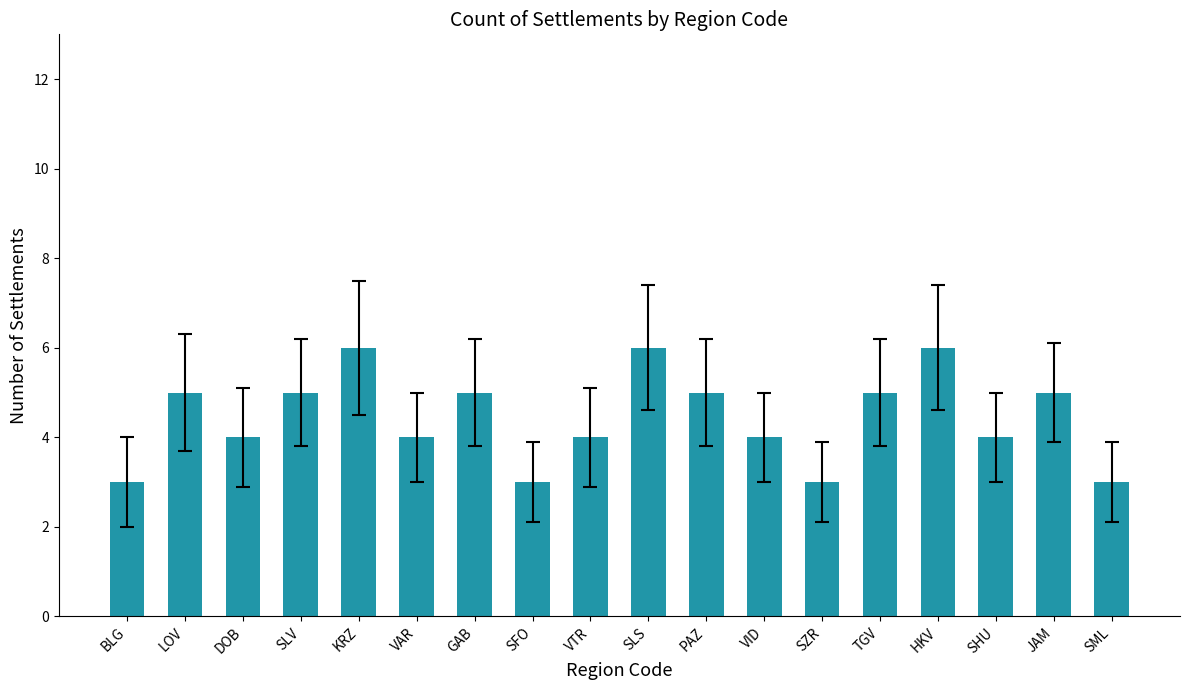

What is the sum of the values at KRZ and VAR?

10